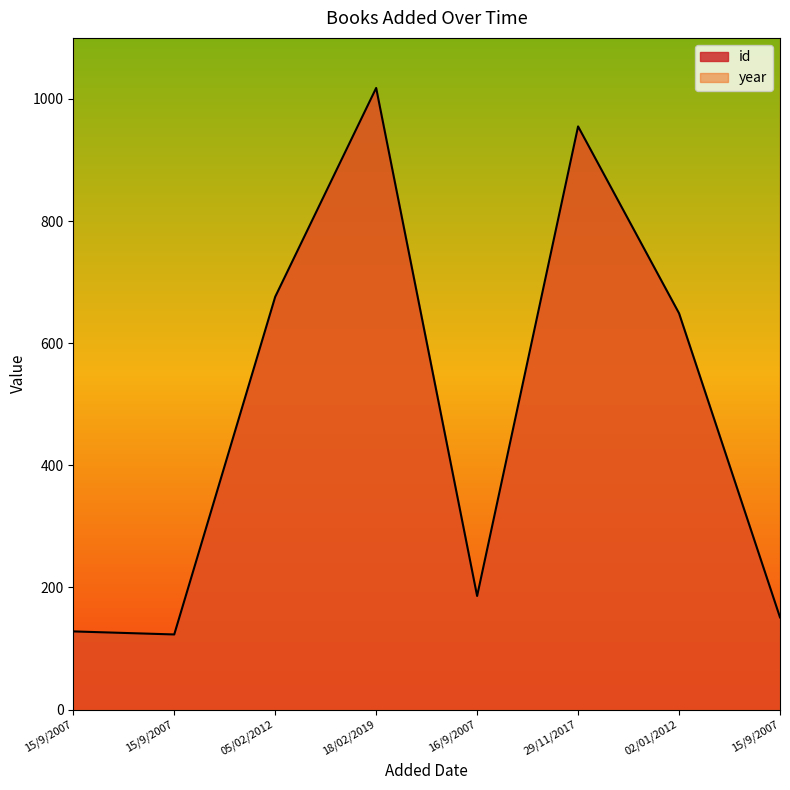

List the labels in order of value, largest first.

18/02/2019, 29/11/2017, 05/02/2012, 02/01/2012, 16/9/2007, 15/9/2007, 15/9/2007, 15/9/2007